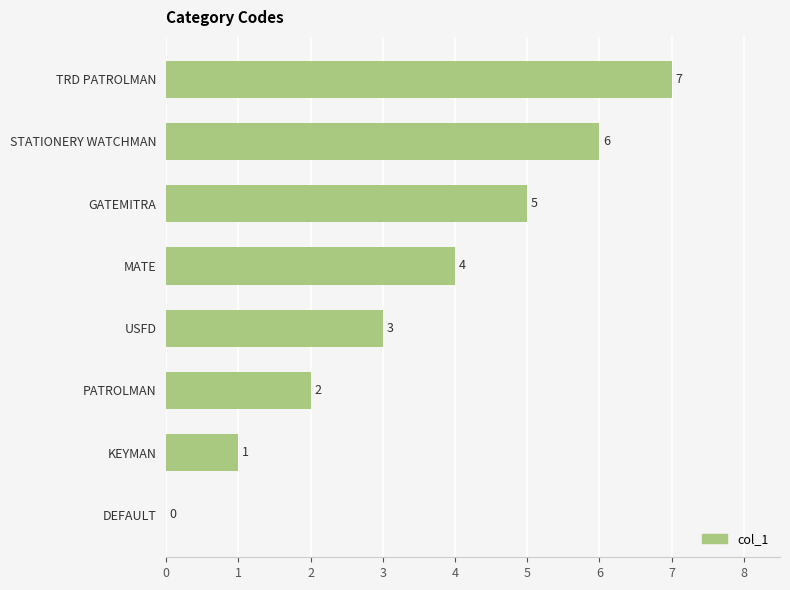

Which has a higher value, USFD or TRD PATROLMAN?

TRD PATROLMAN